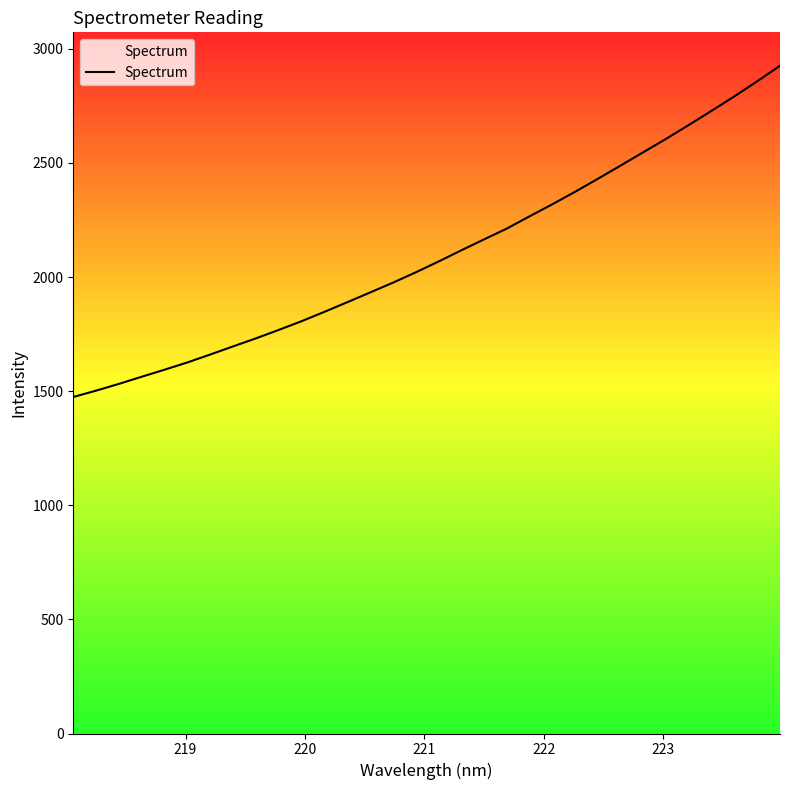

Reading left to right, transcribe all the data shown in this chart.

1474.3	1502.1	1531.8	1563.1	1593.9	1625.7	1660.3	1695.9	1731.0	1768.0	1806.1	1847.1	1889.2	1931.8	1974.7	2019.9	2067.2	2116.5	2164.4	2211.8	2265.7	2318.4	2373.1	2430.1	2488.3	2546.8	2605.6	2666.3	2728.4	2791.7	2857.5	2925.7